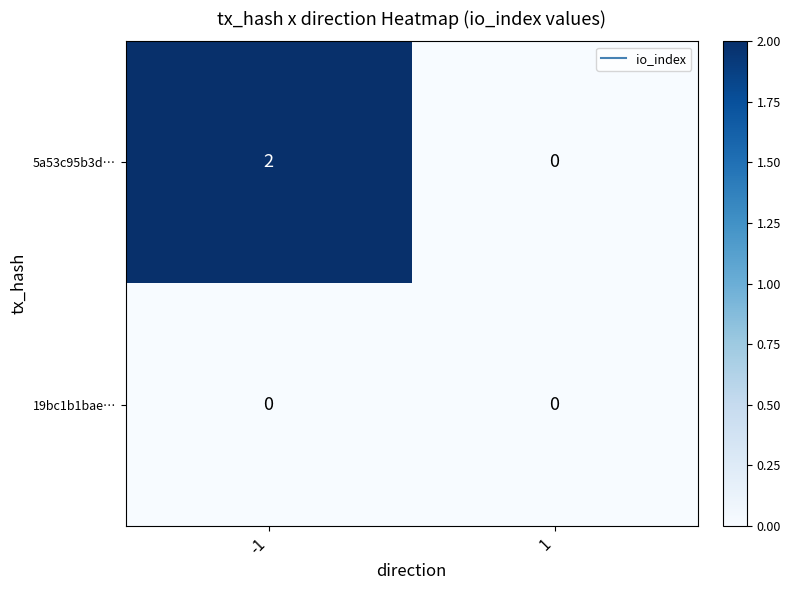

True or false: 5a53c95b3d… has a value of -1 at 1.

False